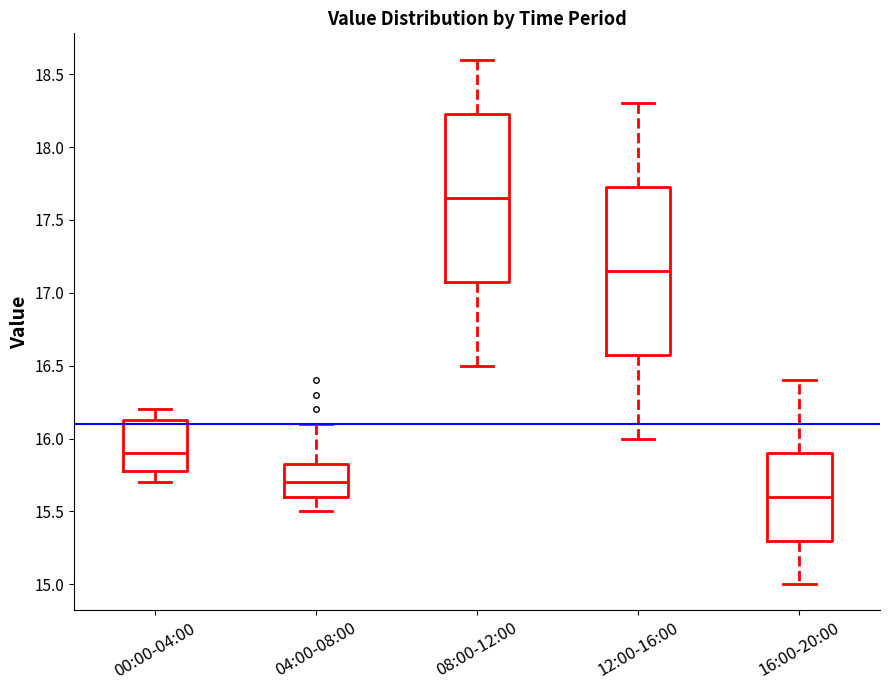

Reading left to right, transcribe this box plot: for each box, give where its median line is, the range the box spans, and where its two whiskers end, as read against the y-axis. The values are not printed on the chart, so give them approximately, as read against the axis.

00:00-04:00: median 15.90, box 15.80 to 16.15, whiskers 15.70 to 16.20
04:00-08:00: median 15.70, box 15.60 to 15.85, whiskers 15.50 to 16.10
08:00-12:00: median 17.65, box 17.10 to 18.25, whiskers 16.50 to 18.60
12:00-16:00: median 17.15, box 16.60 to 17.75, whiskers 16.00 to 18.30
16:00-20:00: median 15.60, box 15.30 to 15.90, whiskers 15.00 to 16.40